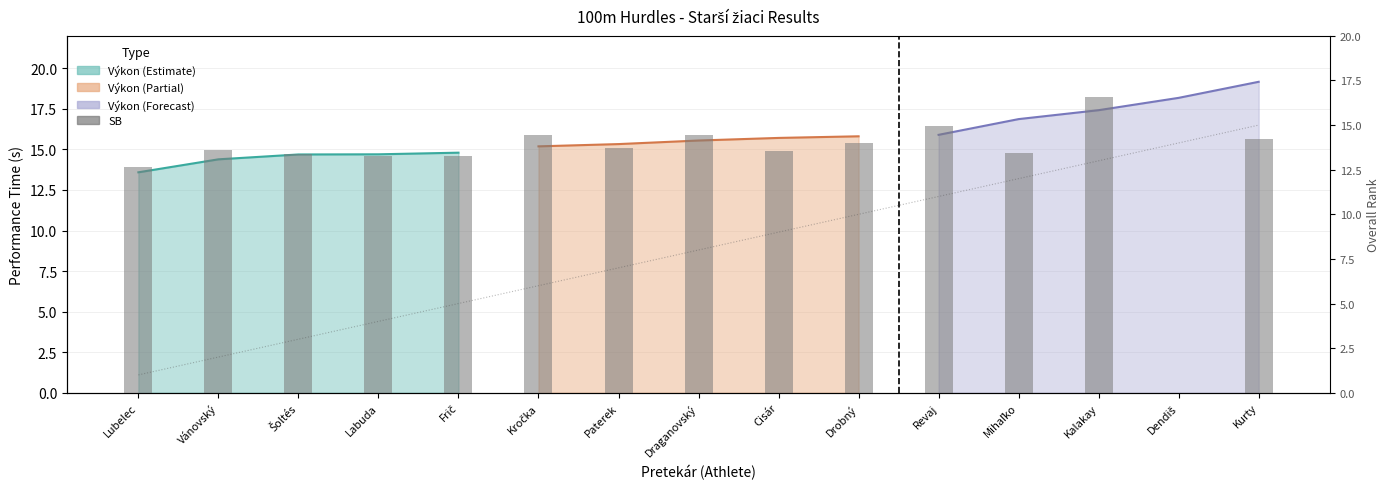

How many data points are above 8?

7